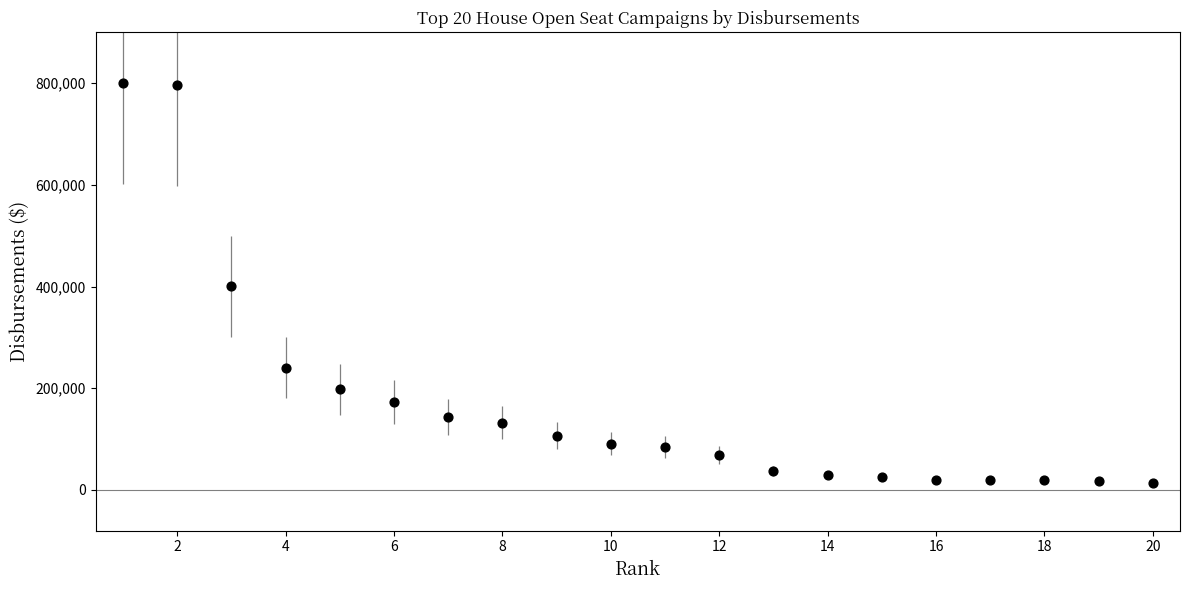

What is the range of X values (max minus min)?

19